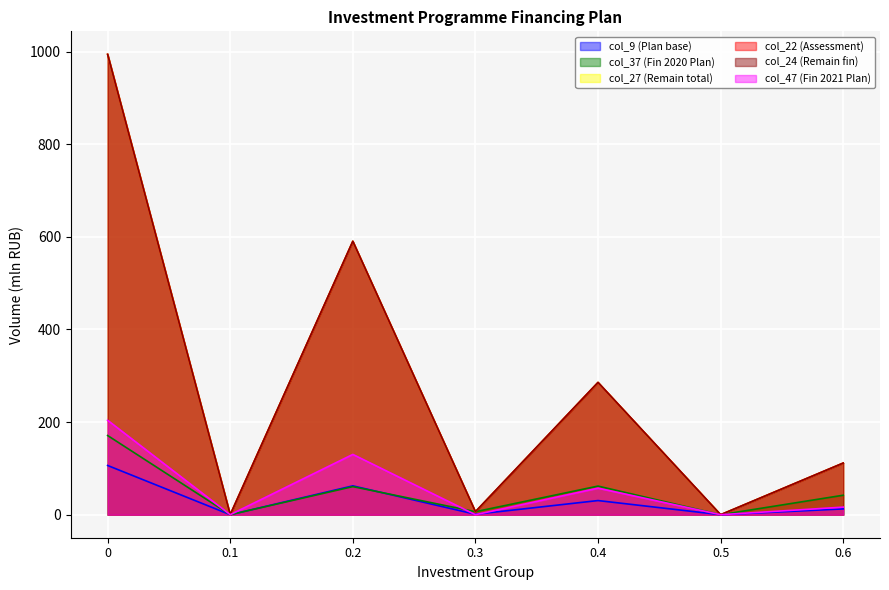

What is the value of the col_9 (Plan base) point at the 4th from the left?

0.9